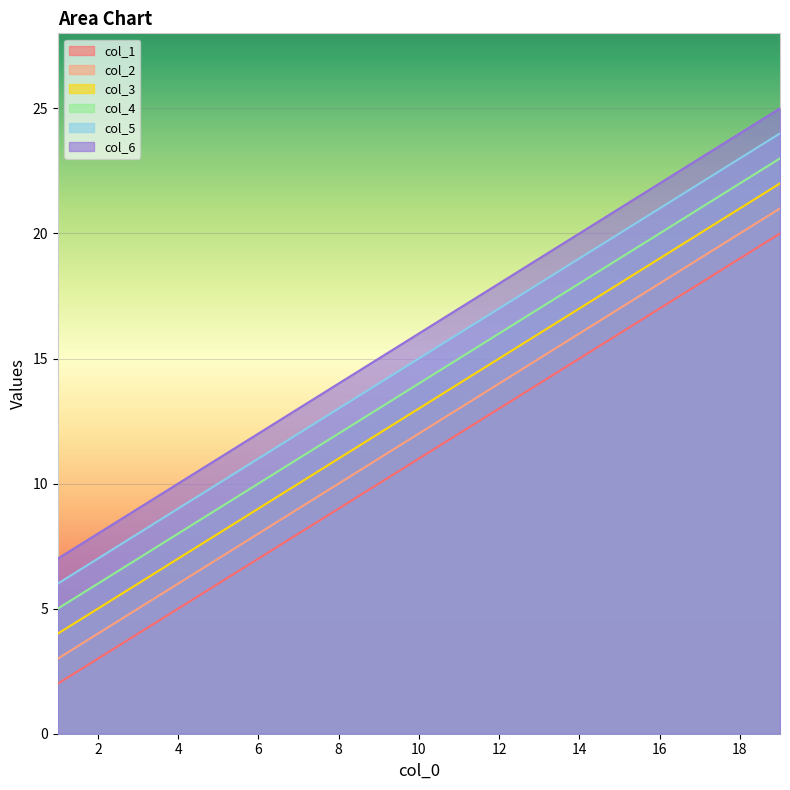

What is the value of the col_5 point at the 13th from the left?

18